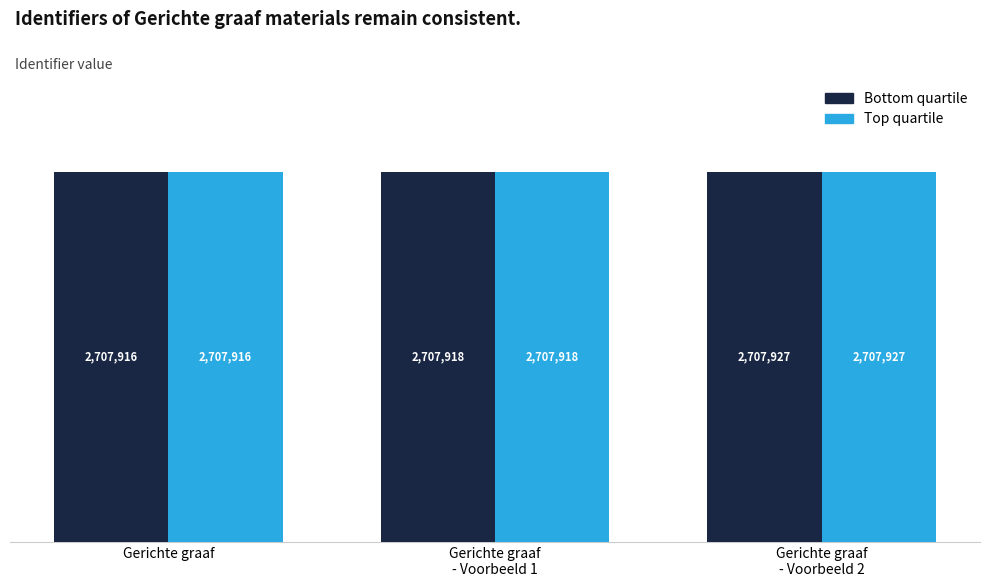

How many bars are there in total?

6